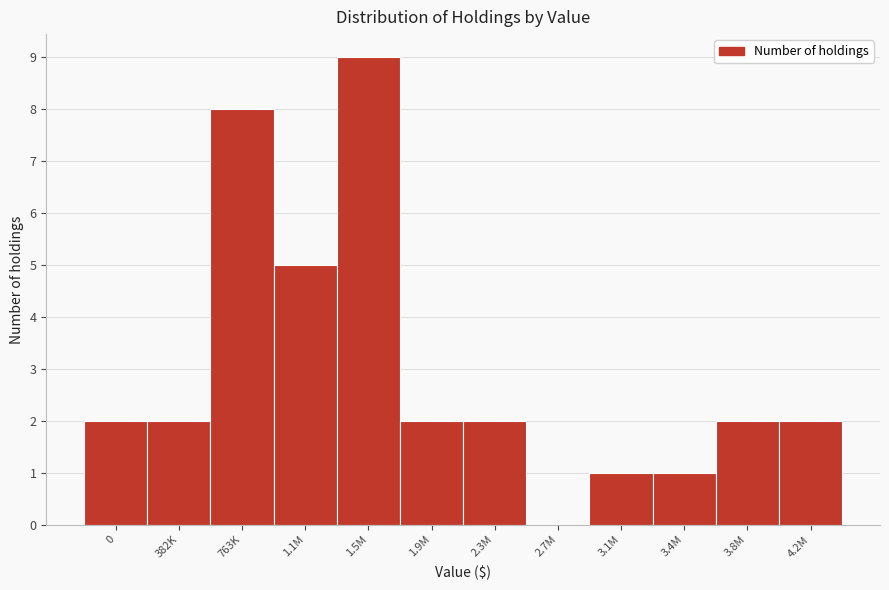

Reading left to right, list all the values displayed in this chart.

0=2	382K=2	763K=8	1.1M=5	1.5M=9	1.9M=2	2.3M=2	2.7M=0	3.1M=1	3.4M=1	3.8M=2	4.2M=2